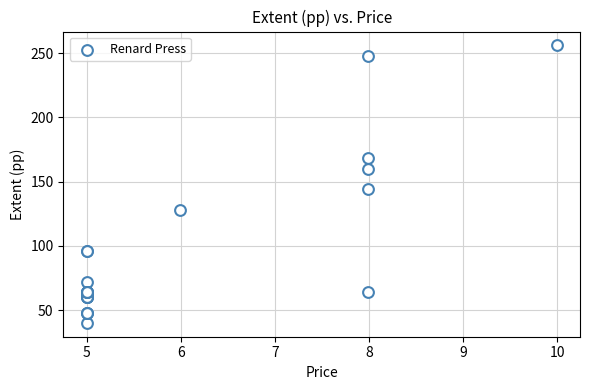

What Y value in the scatter plot is closest to 148?

144